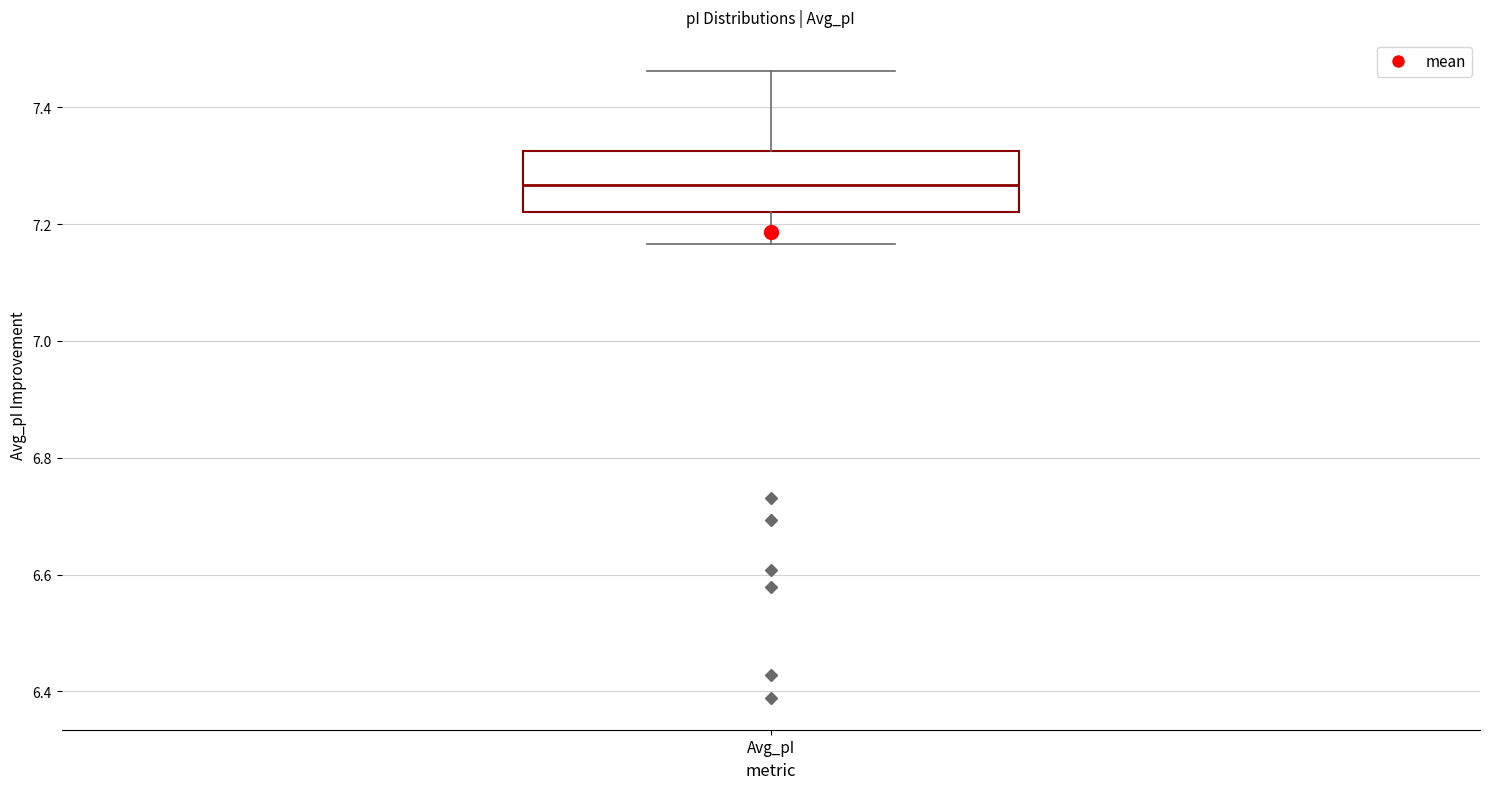

Transcribe this box plot: give where the median line is, the range the box spans, and where the two whiskers end, as read against the y-axis. The values are not printed on the chart, so give them approximately, as read against the axis.

median 7.26, box 7.22 to 7.32, whiskers 7.16 to 7.46